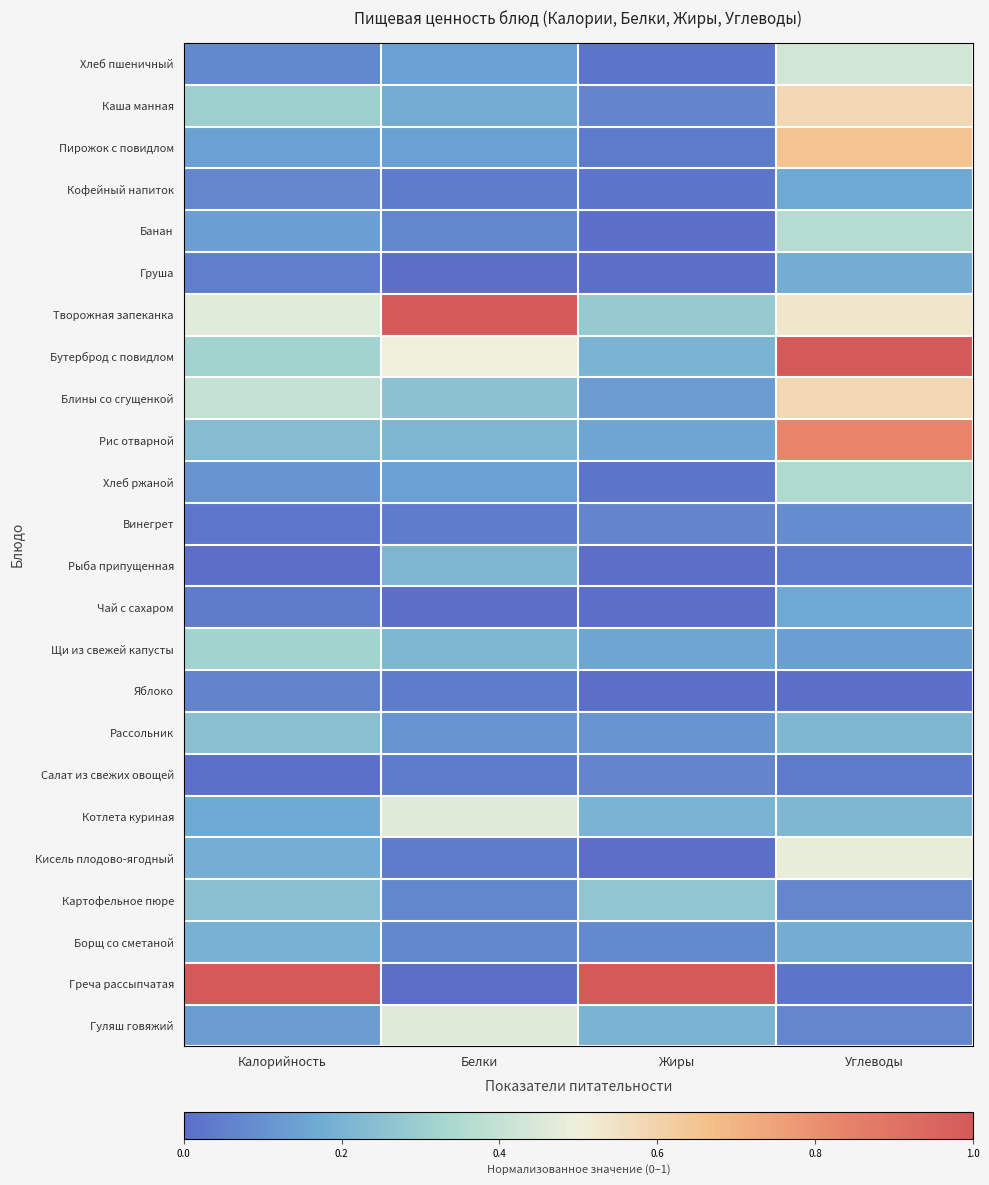

At how many categories does at least one series exceed 0?

4